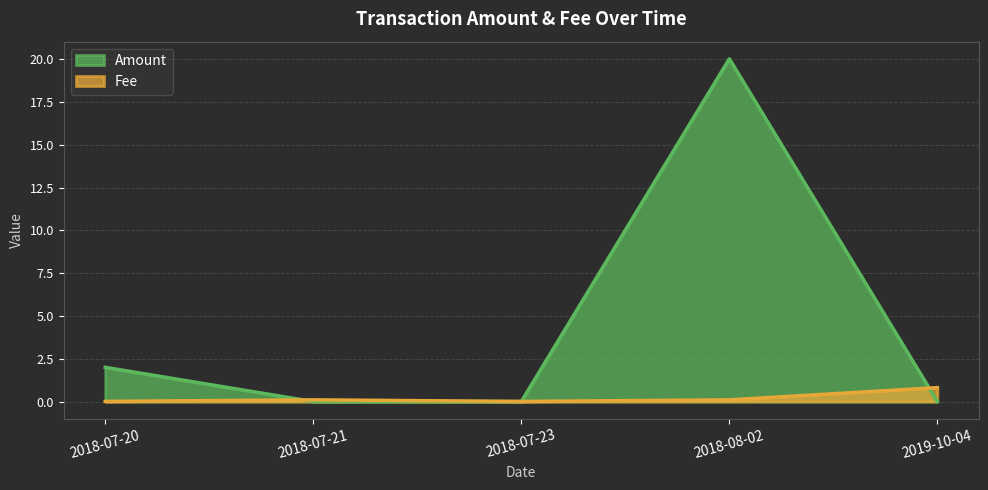

What is the sum of all Fee values?

1.0